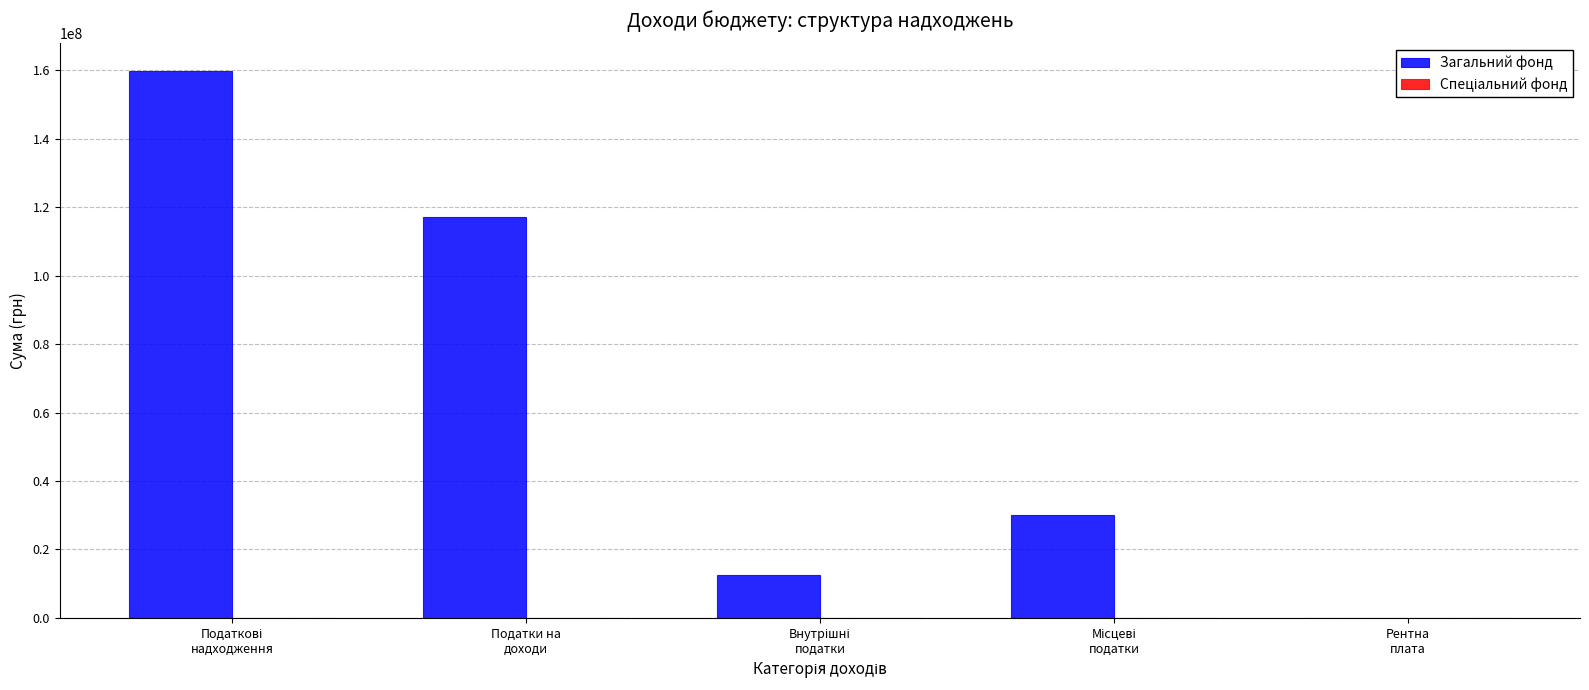

Which series has the largest total across all categories?

Загальний фонд